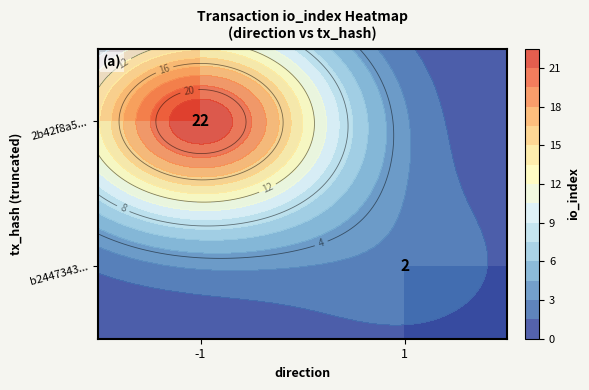

The b2447343... series shows 2.0 at 1. True or false?

True